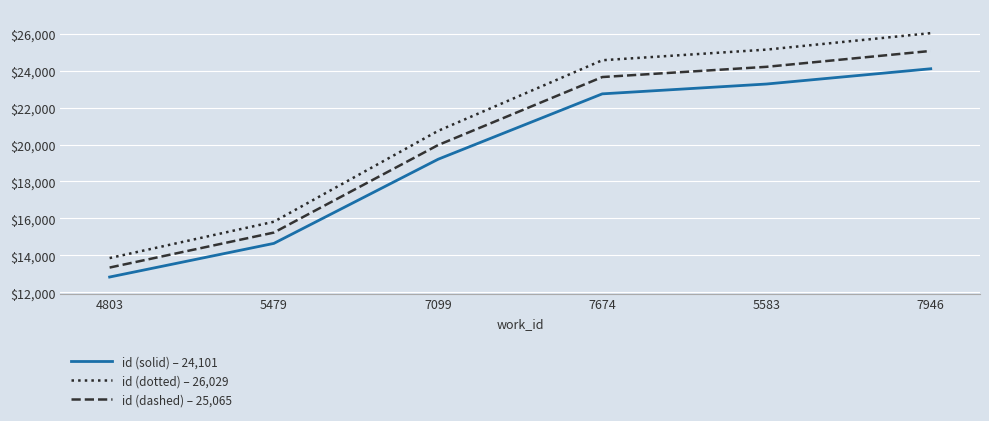

What is the spread (max minus min) of values at 4803?

1026.4